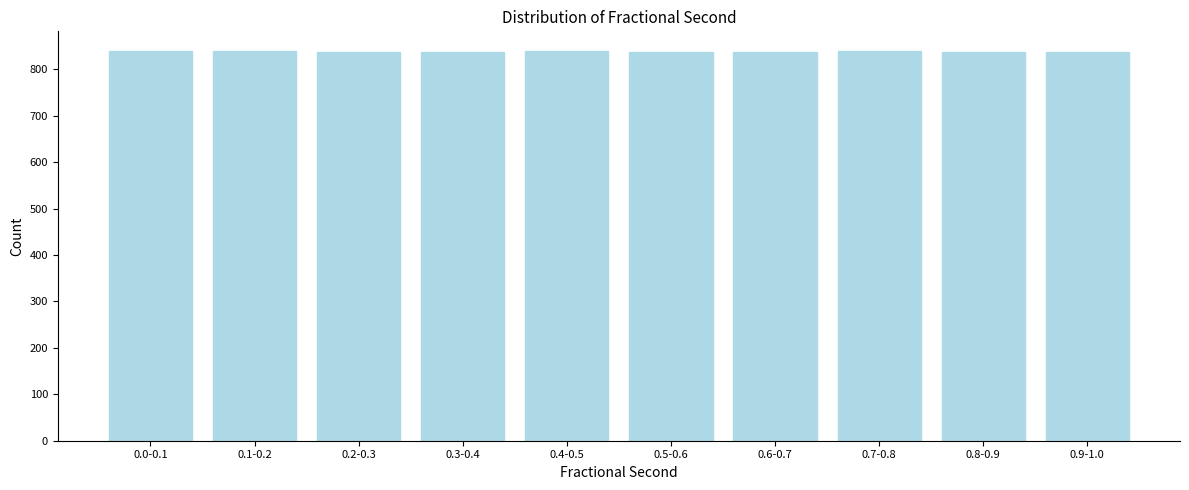

Is it true that the value at 0.5-0.6 is 300?

False